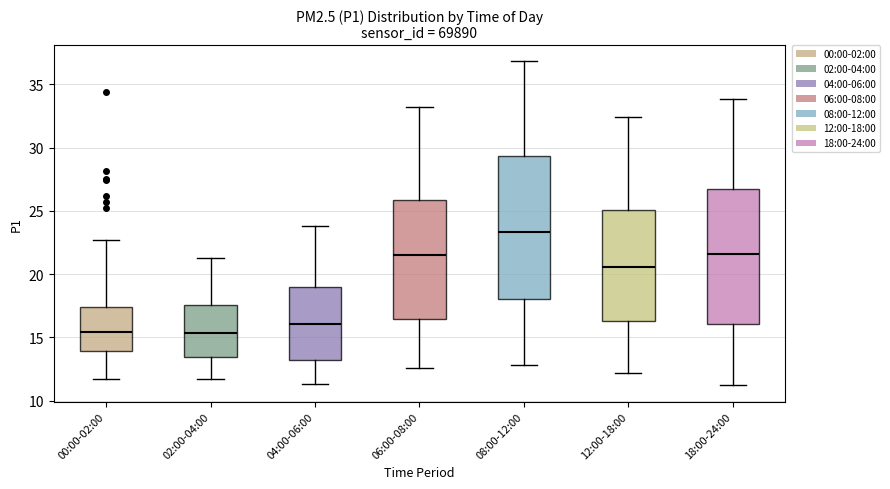

Comparing the boxes themselves (not the whiskers), which one is the tallest?

08:00-12:00